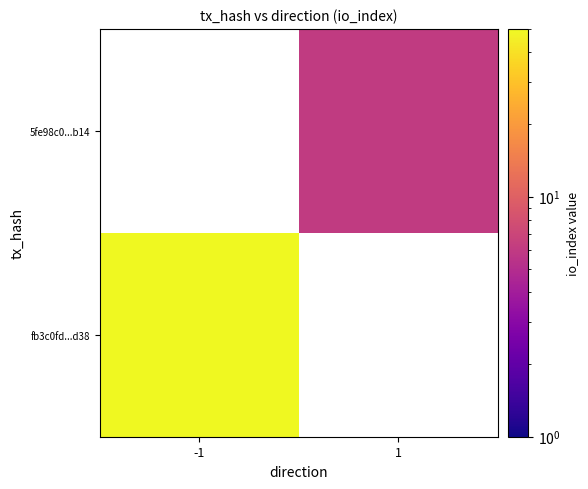

Rank the series by their average value, from highest to lowest.

fb3c0fd...d38, 5fe98c0...b14